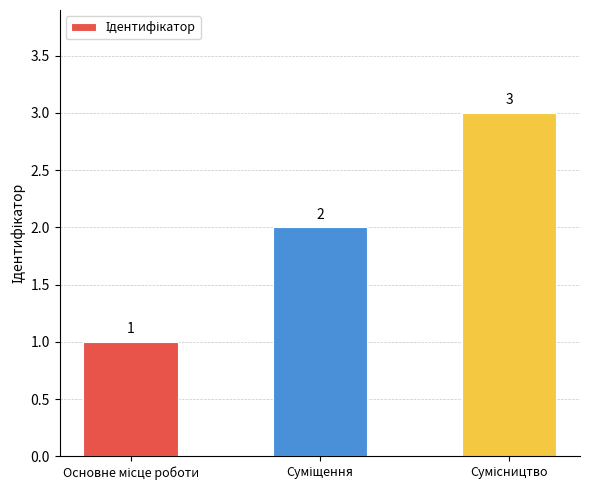

What is the sum of all values?

6